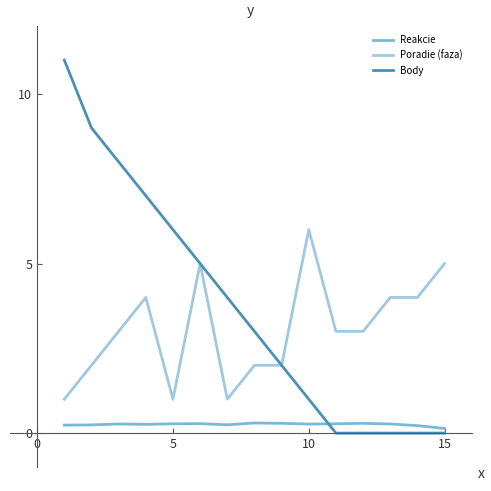

Which series has the largest total across all categories?

Body